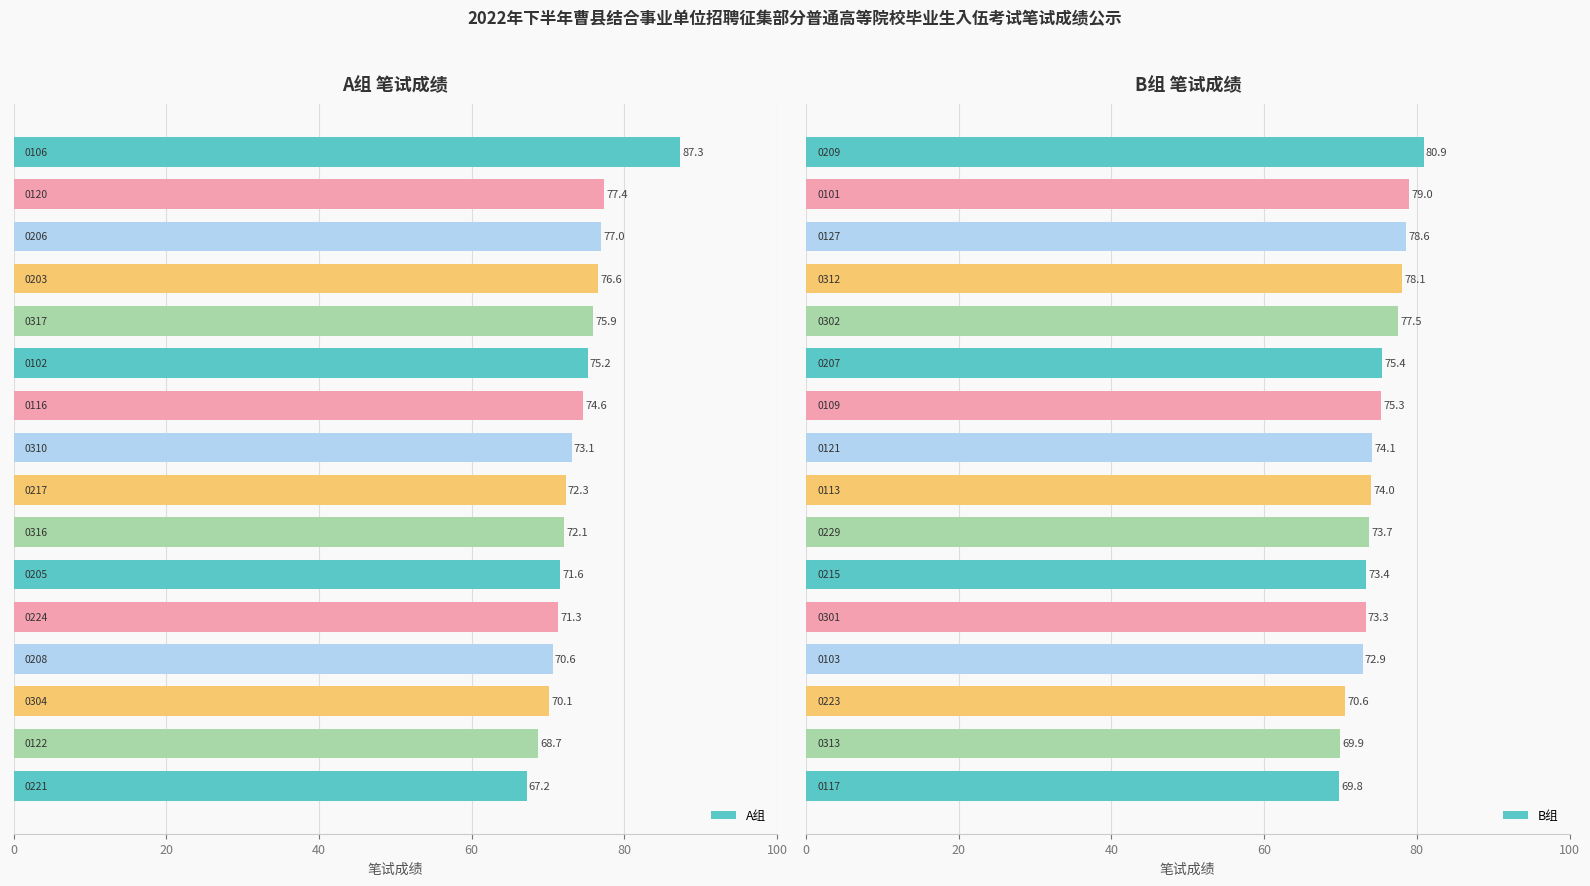

What position from the left is 7?

8